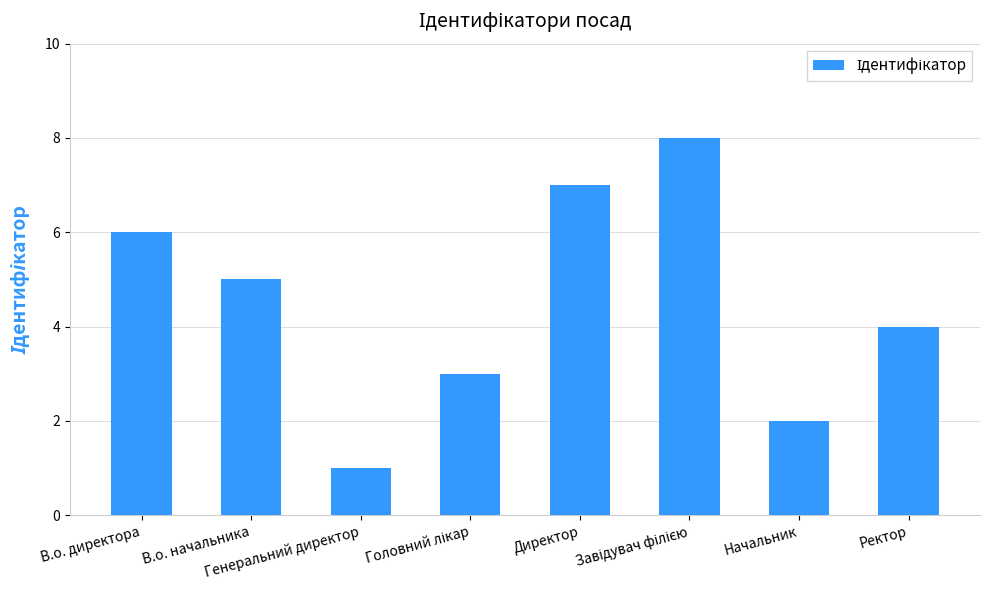

Where is the data nearest to the value 4?

Ректор